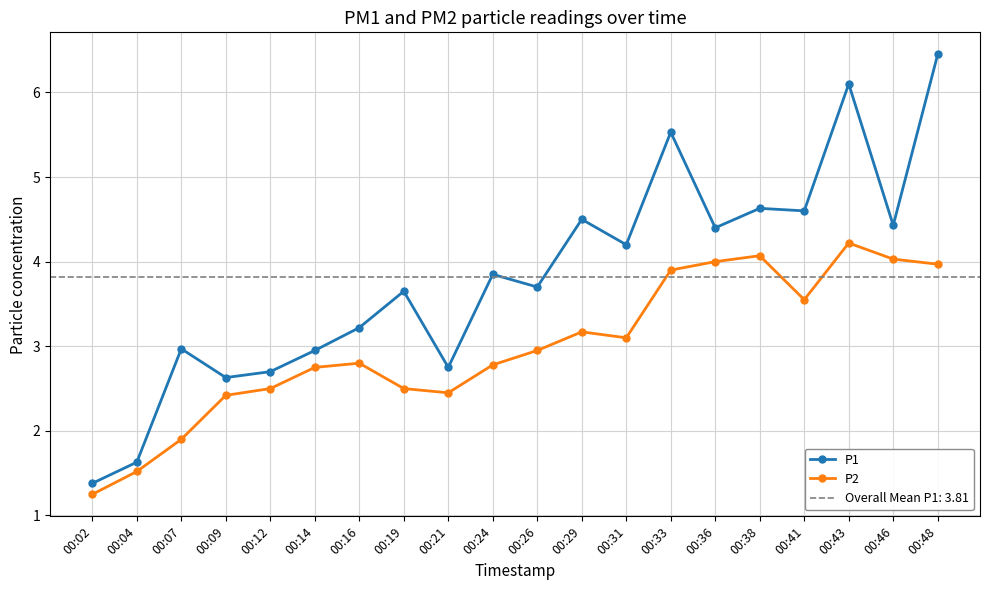

At how many categories does at least one series exceed 4?

9